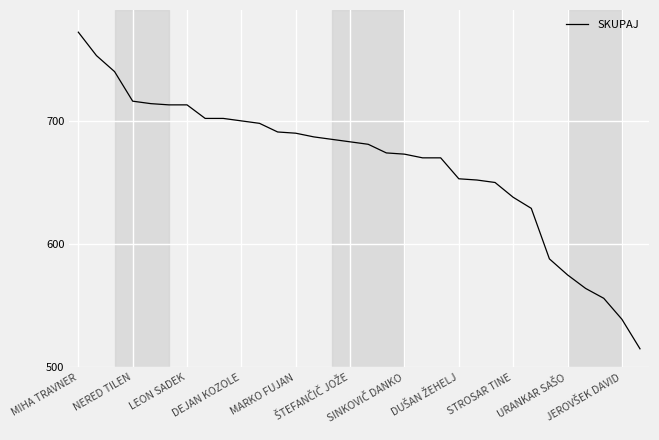

What is the smallest value displayed?

515